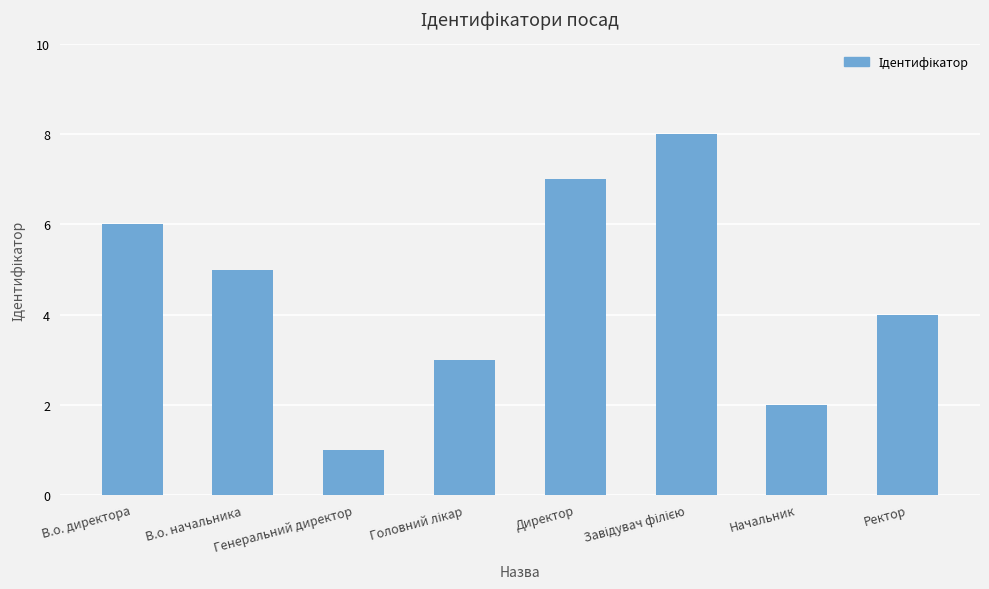

Where does the data first go above 5?

В.о. директора